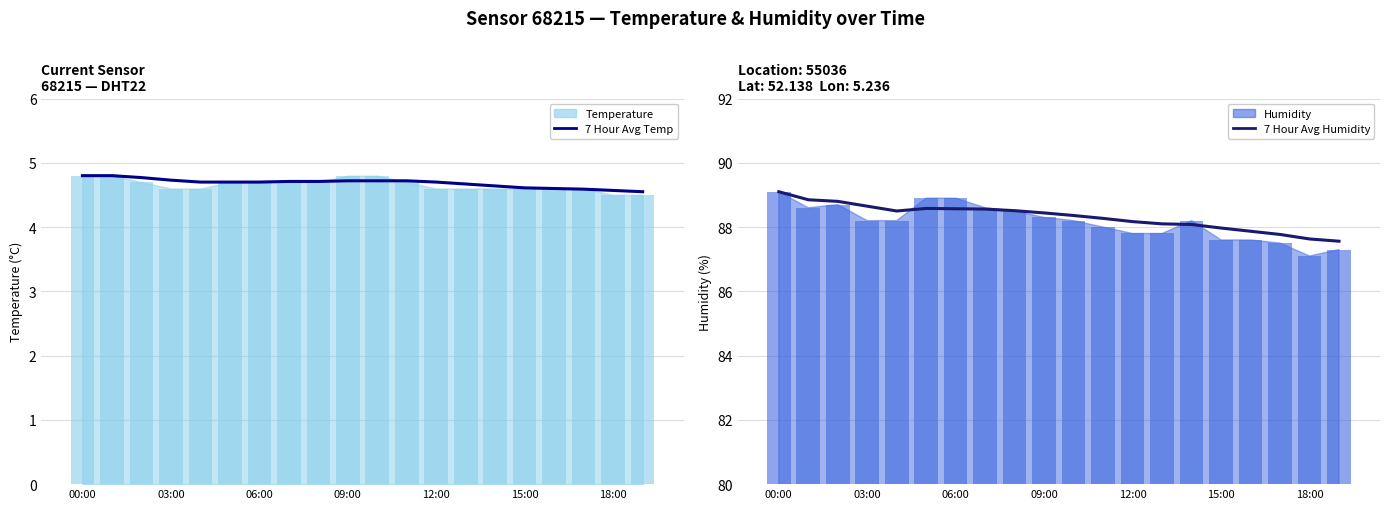

Between 14 and 16, which series saw the biggest shift?

7 Hour Avg Humidity